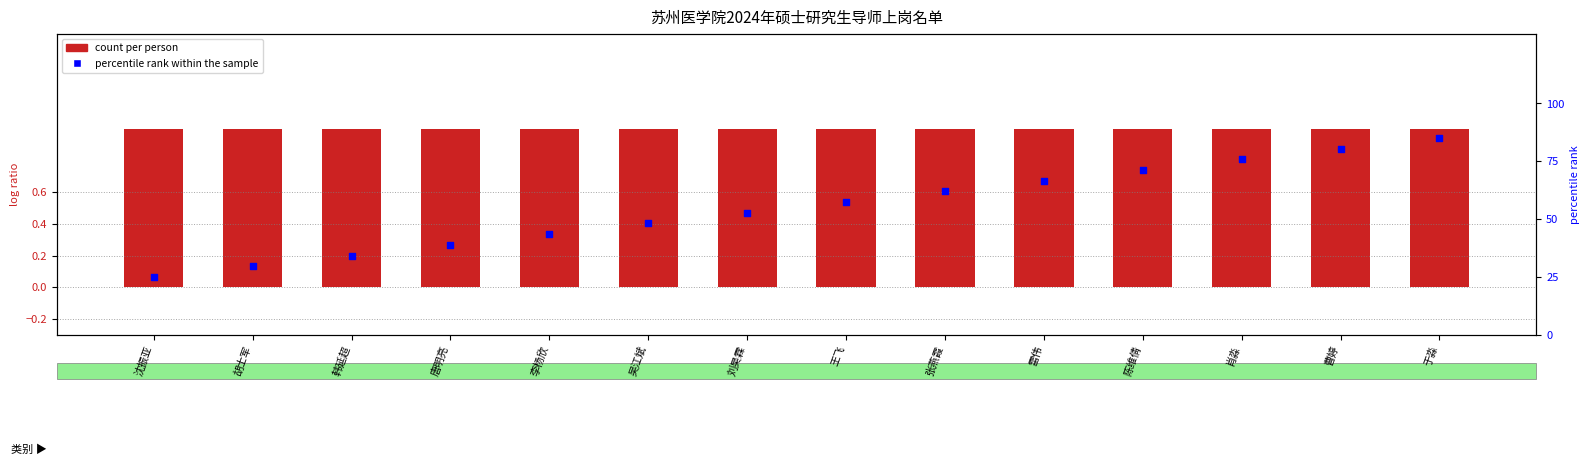

Which series reaches the maximum Y coordinate?

percentile rank within the sample